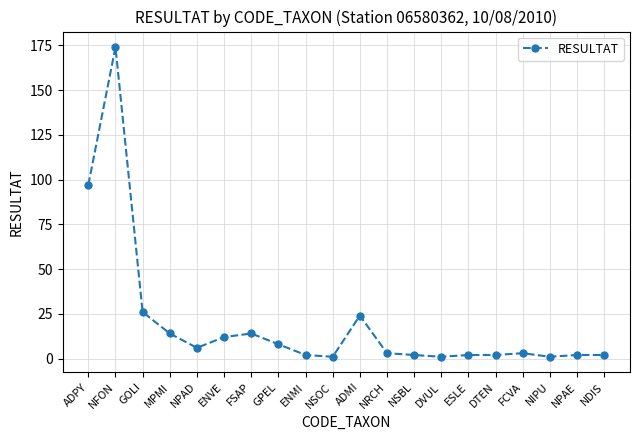

The chart shows a value of 1 at NSOC. True or false?

True